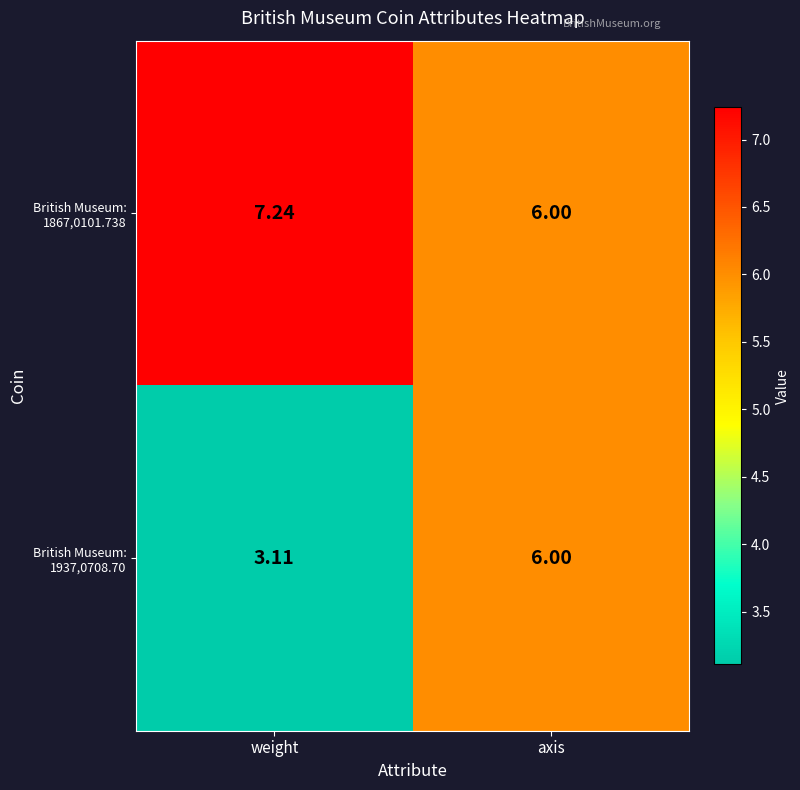

Rank the series at weight from highest to lowest value.

British Museum: 1867,0101.738, British Museum: 1937,0708.70